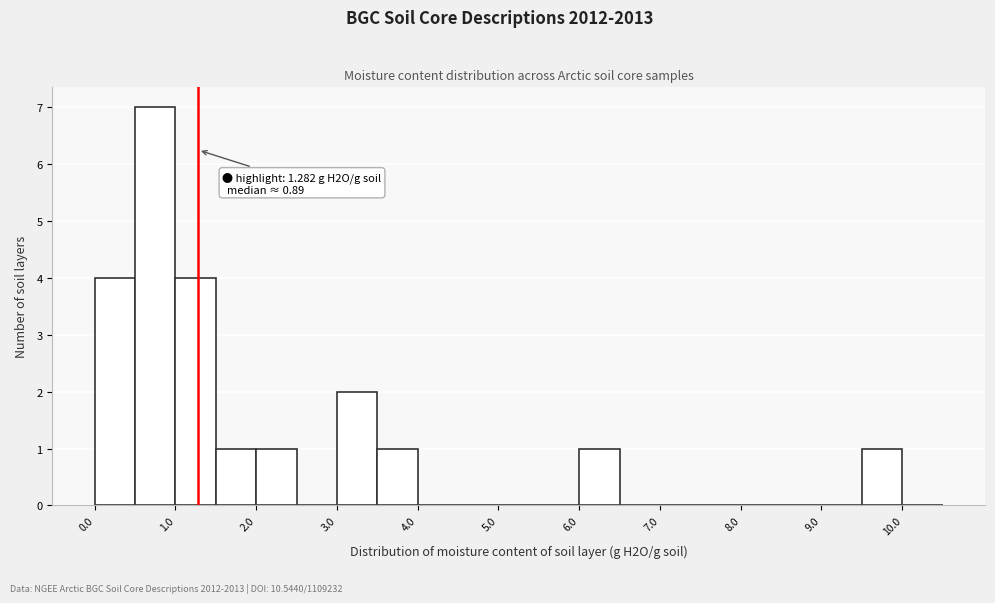

Which range on the x-axis has the tallest bar?

0.5 to 1.0